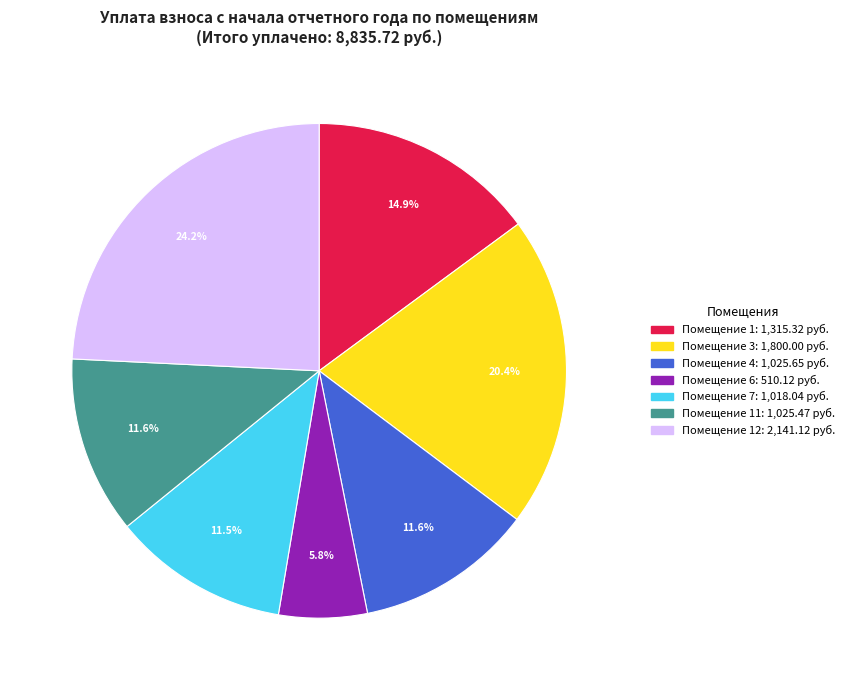

Does any single category account for the majority?

No